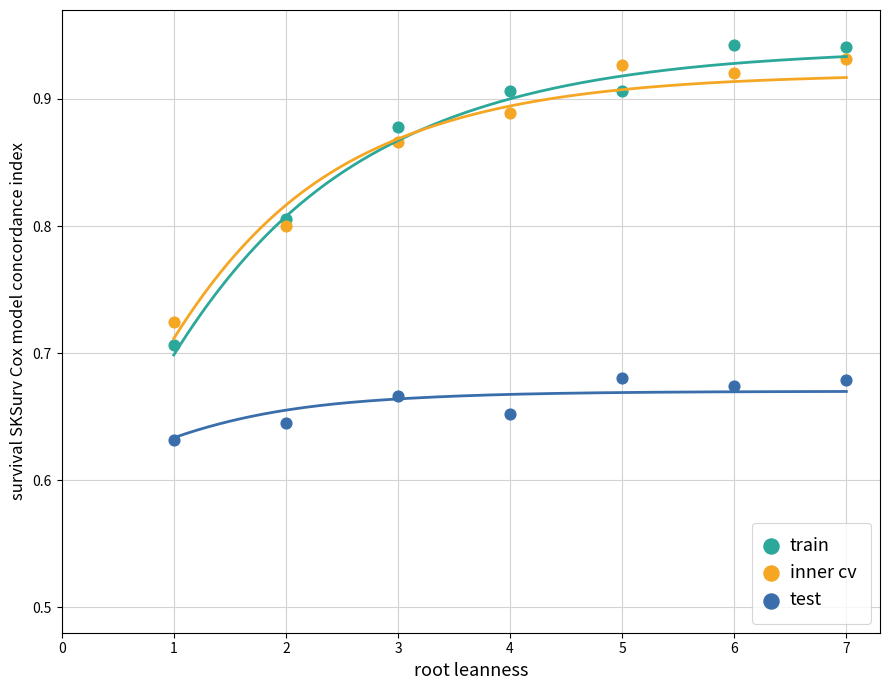

Across all data points, what is the range of Y values (max minus min)?

0.3